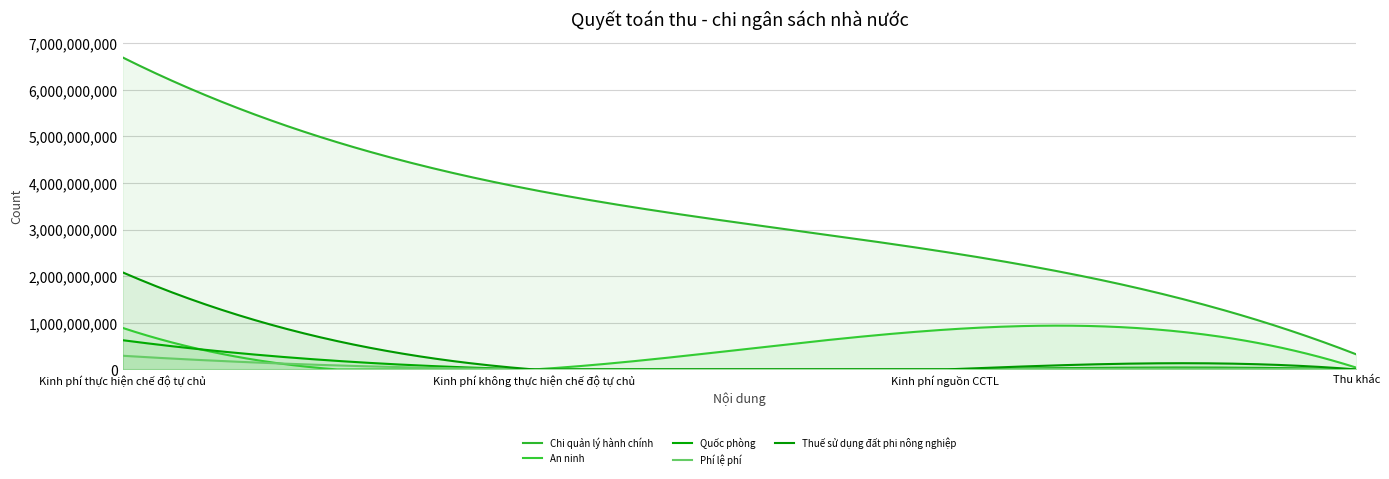

Does the chart have visible grid lines?

Yes